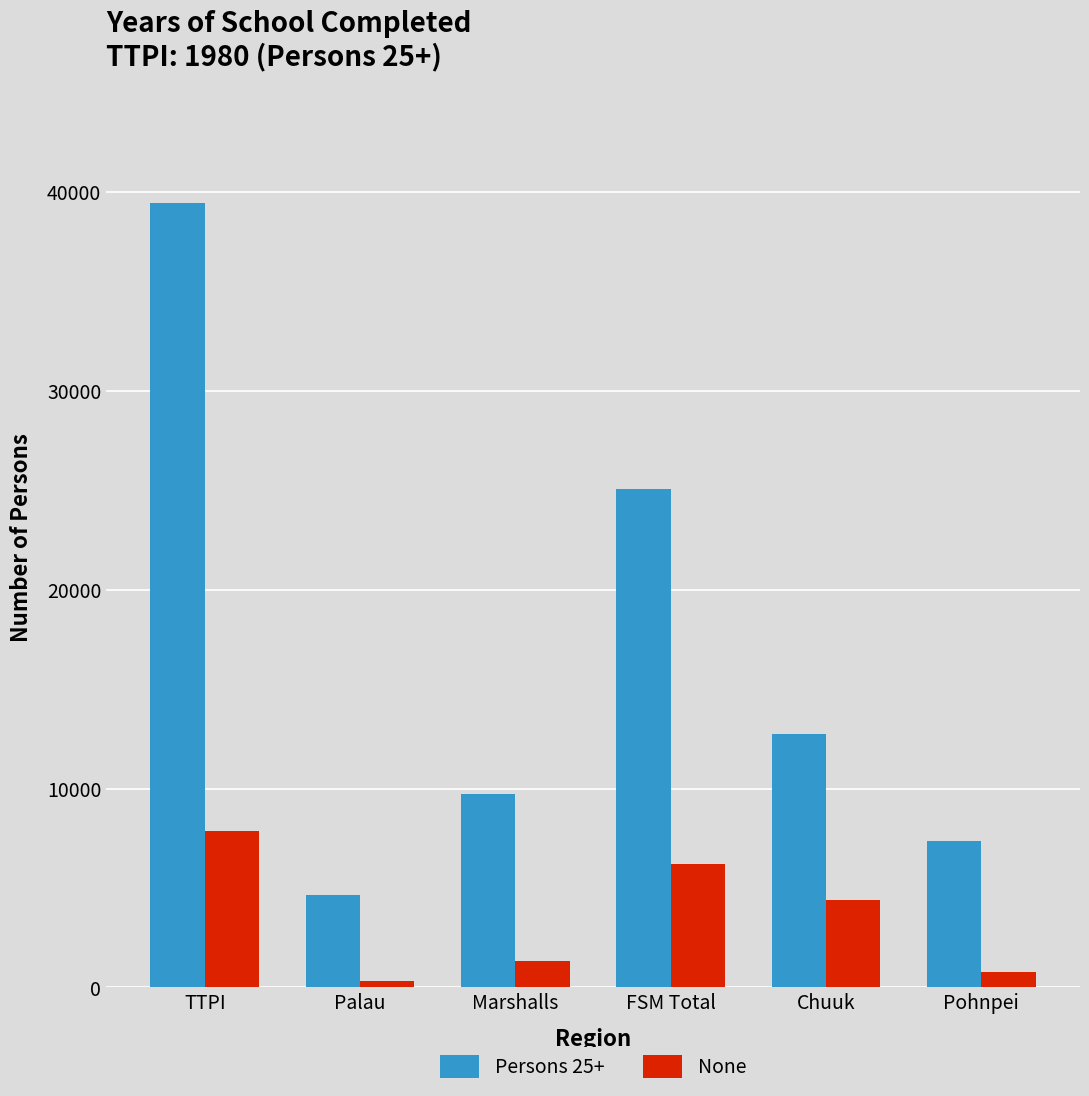

How many bars are there in total?

12